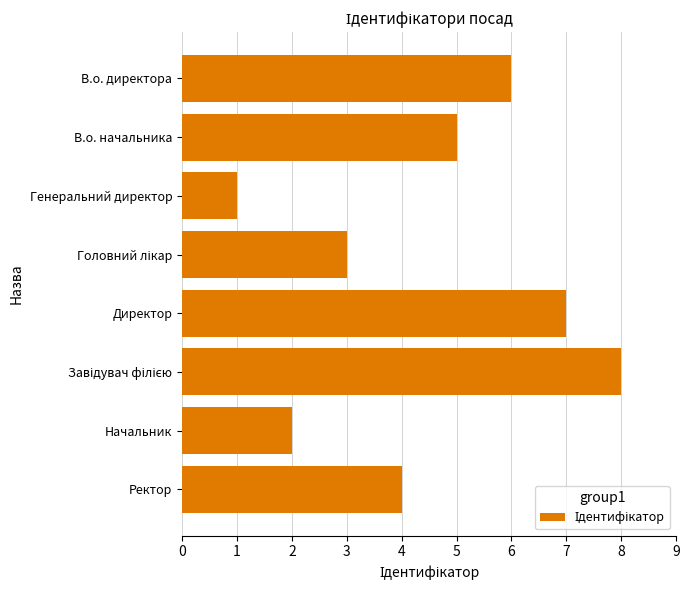

The chart shows a value of 3 at В.о. директора. True or false?

False